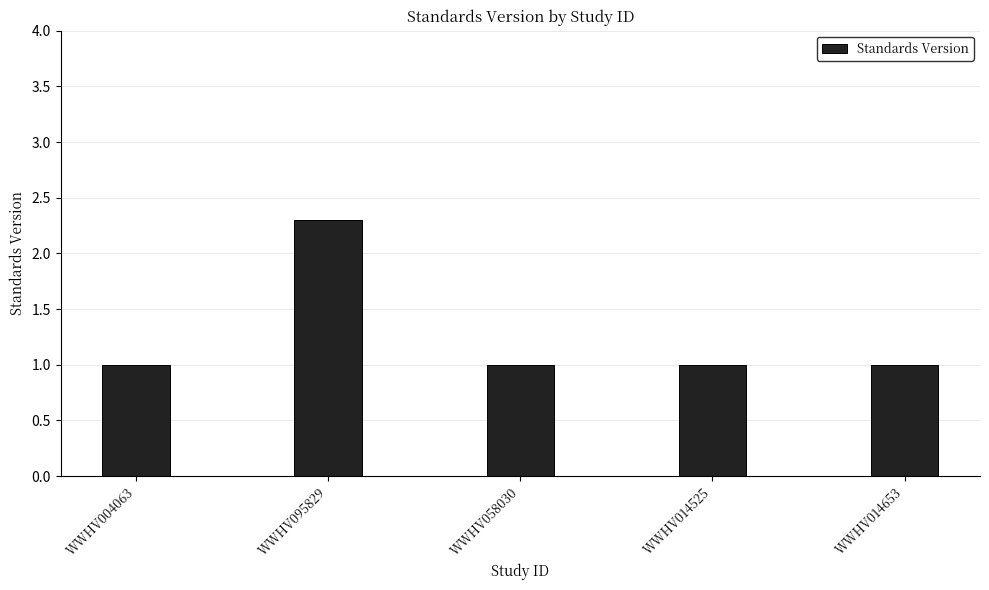

Does the chart contain any negative values?

No